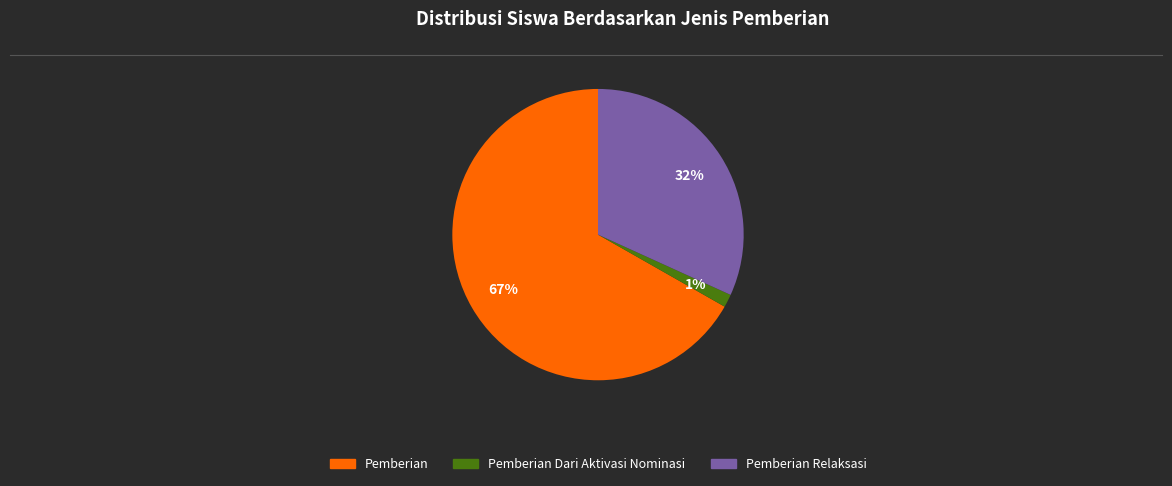

Is there any slice that represents more than half of the pie?

Yes